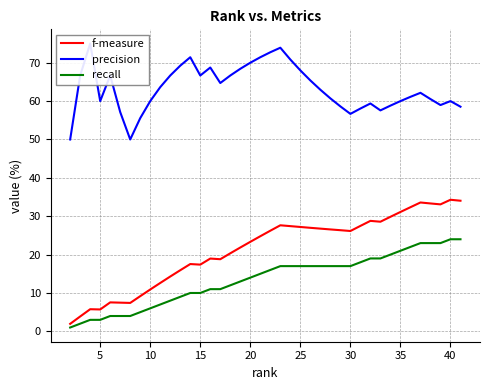

Reading left to right, what are all the values shown in this chart?

f-measure: 2.0	3.9	5.8	5.7	7.5	7.5	7.4	9.2	10.9	12.6	14.3	15.9	17.5	17.4	19.0	18.8	20.3	21.9	23.3	24.8	26.2	27.6	27.4	27.2	27.0	26.8	26.6	26.4	26.1	27.5	28.8	28.6	29.9	31.1	32.4	33.6	33.3	33.1	34.3	34.0
precision: 50.0	66.7	75.0	60.0	66.7	57.1	50.0	55.6	60.0	63.6	66.7	69.2	71.4	66.7	68.8	64.7	66.7	68.4	70.0	71.4	72.7	73.9	70.8	68.0	65.4	63.0	60.7	58.6	56.7	58.1	59.4	57.6	58.8	60.0	61.1	62.2	60.5	59.0	60.0	58.5
recall: 1.0	2.0	3.0	3.0	4.0	4.0	4.0	5.0	6.0	7.0	8.0	9.0	10.0	10.0	11.0	11.0	12.0	13.0	14.0	15.0	16.0	17.0	17.0	17.0	17.0	17.0	17.0	17.0	17.0	18.0	19.0	19.0	20.0	21.0	22.0	23.0	23.0	23.0	24.0	24.0